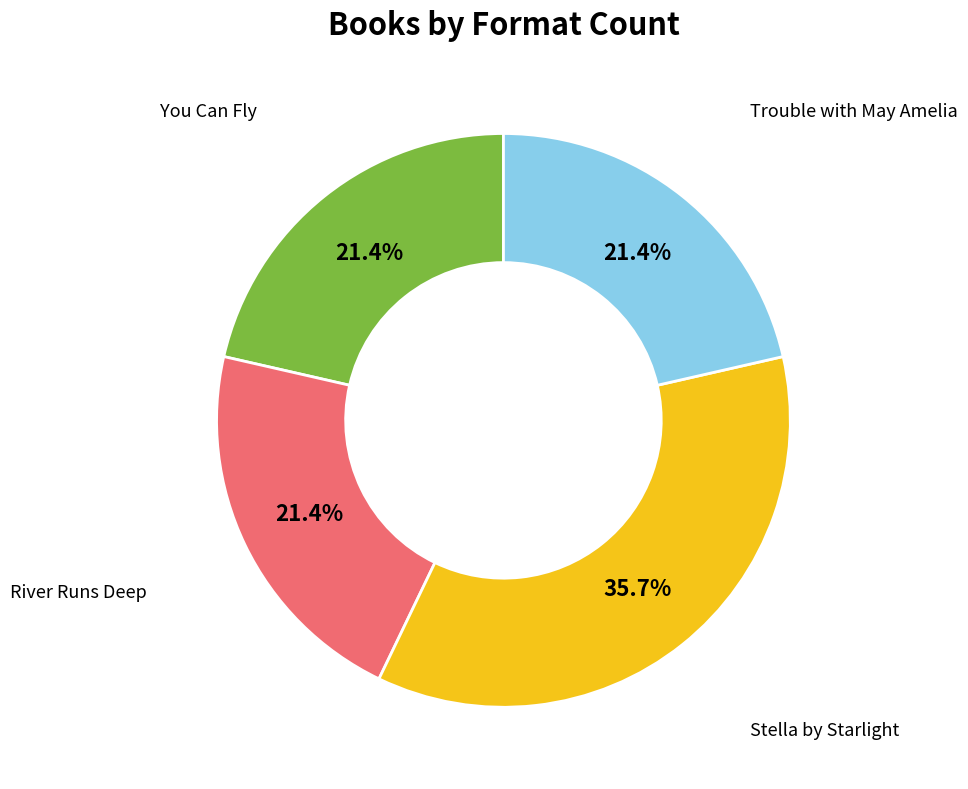

Is there any slice that represents more than half of the pie?

No